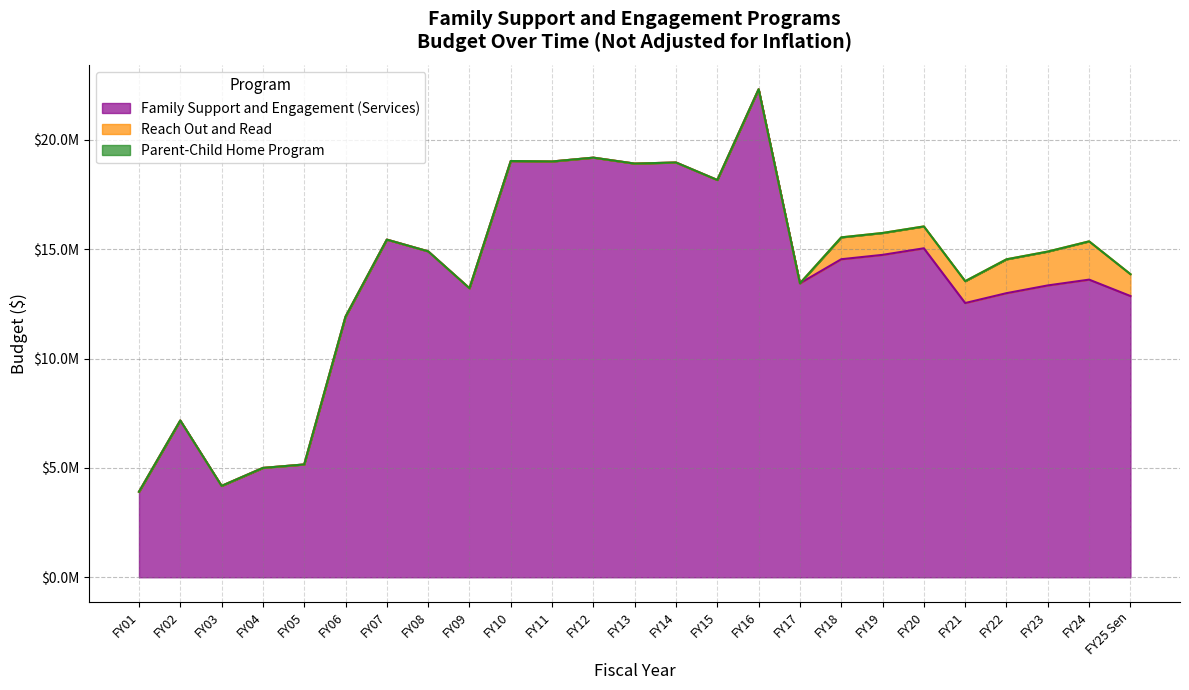

How many lines are shown in the chart?

3